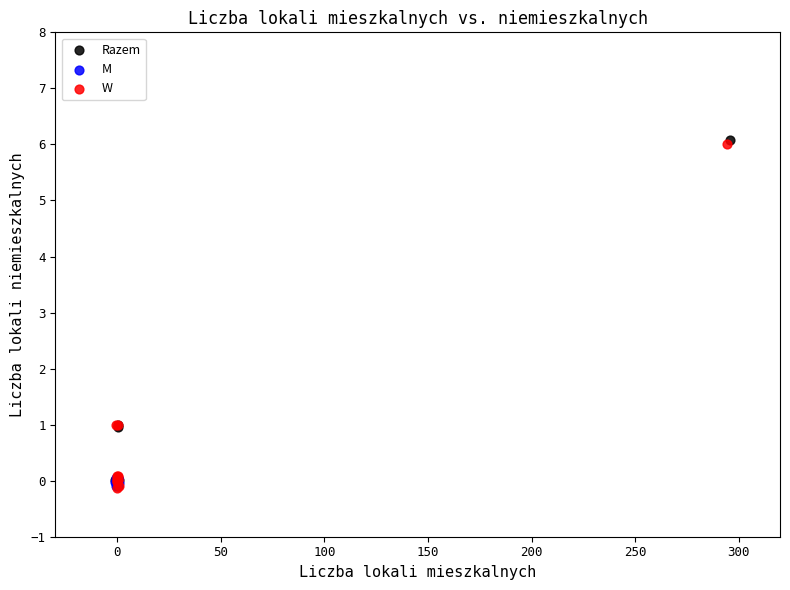

Which series has the widest spread of Y values?

Razem